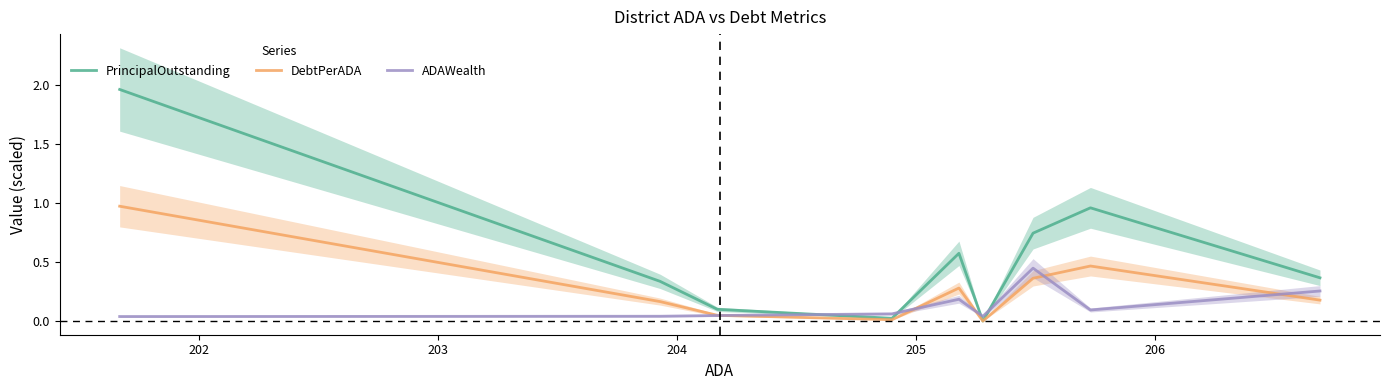

Rank the series by their average value, from highest to lowest.

PrincipalOutstanding, DebtPerADA, ADAWealth